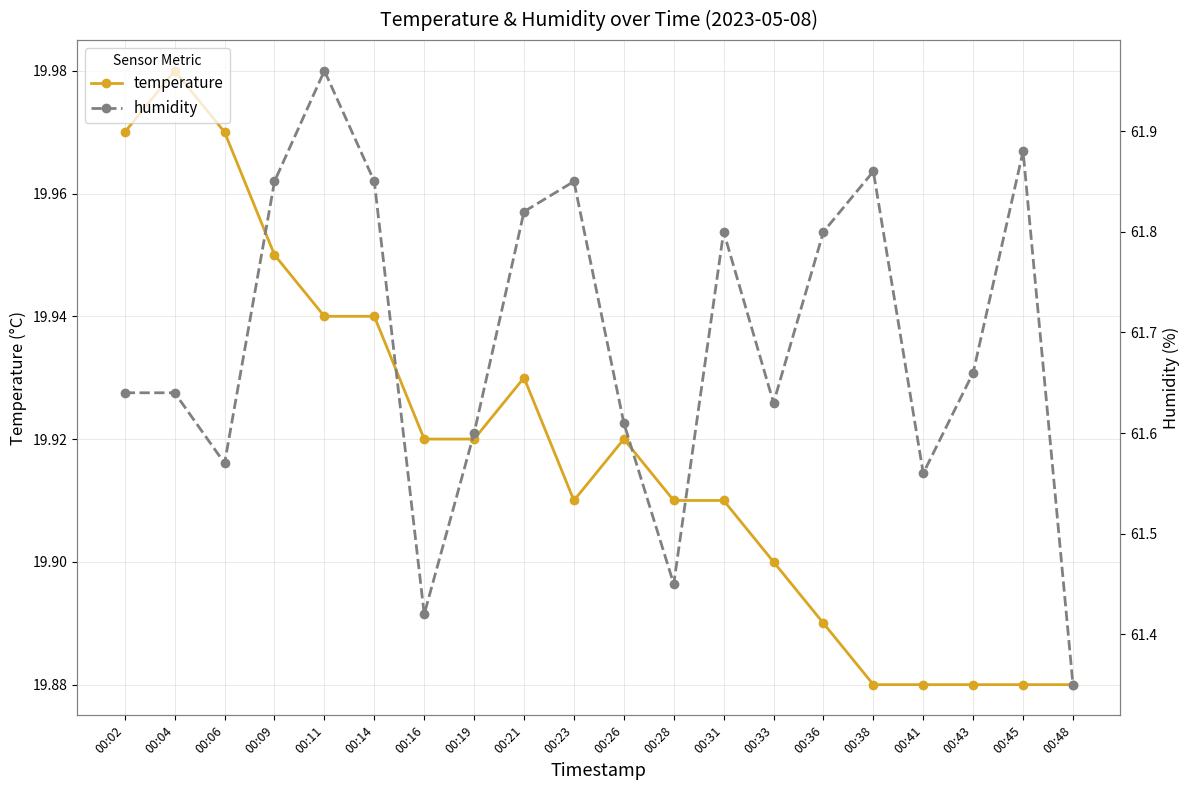

What is the difference between the second highest and minimum values in the humidity series?

0.5